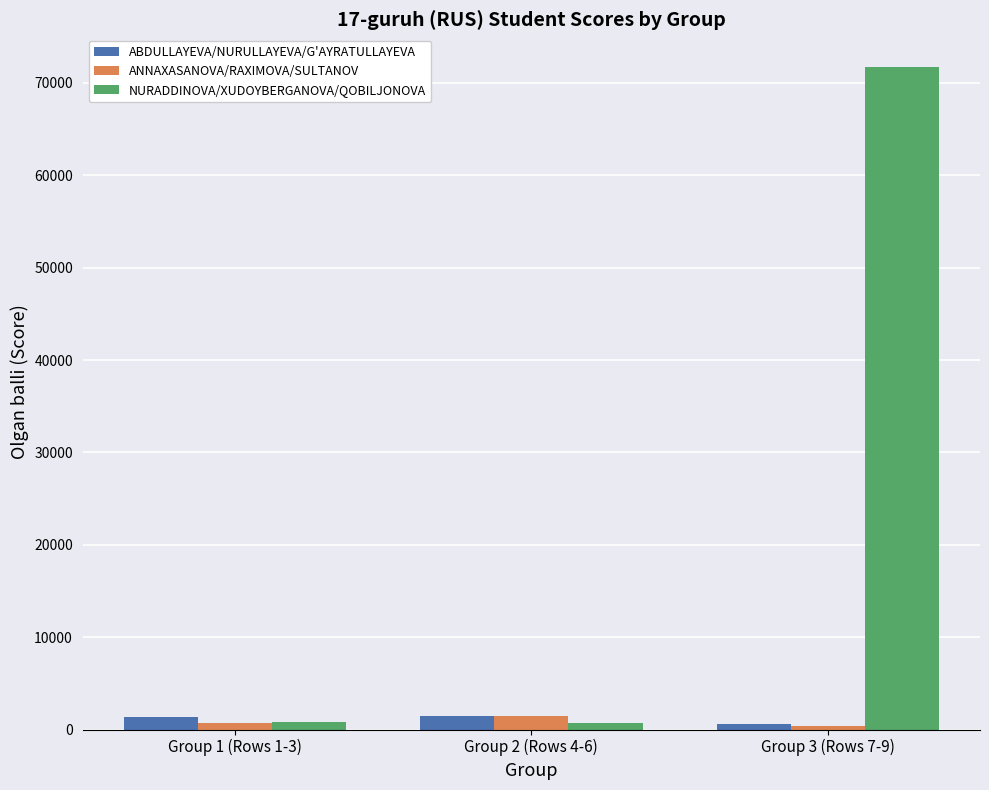

Where is ABDULLAYEVA/NURULLAYEVA/G'AYRATULLAYEVA nearest to the value 1007?

Group 1 (Rows 1-3)